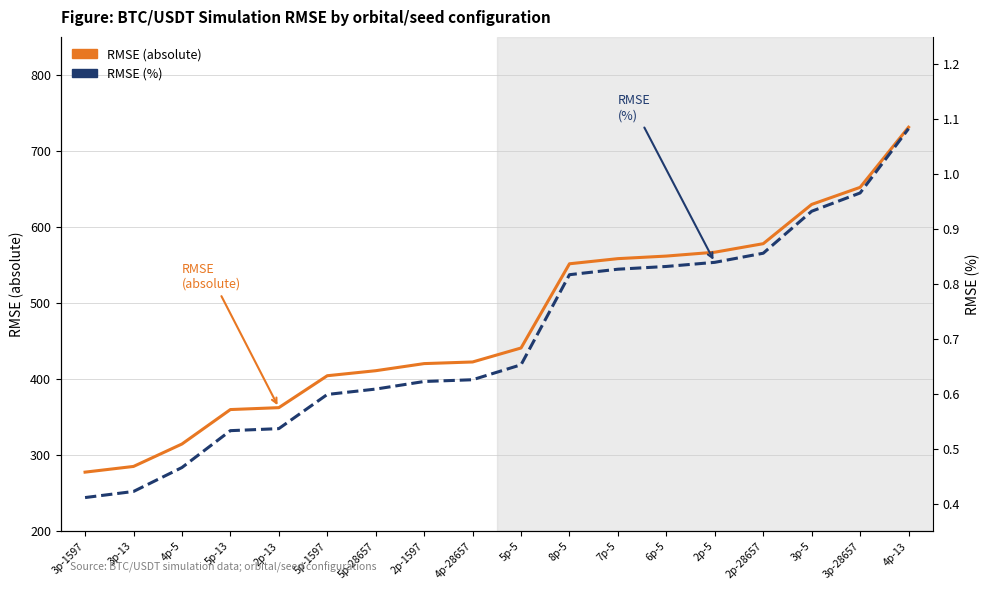

The value of RMSE (absolute) at 3p-13 is 285.3. True or false?

True